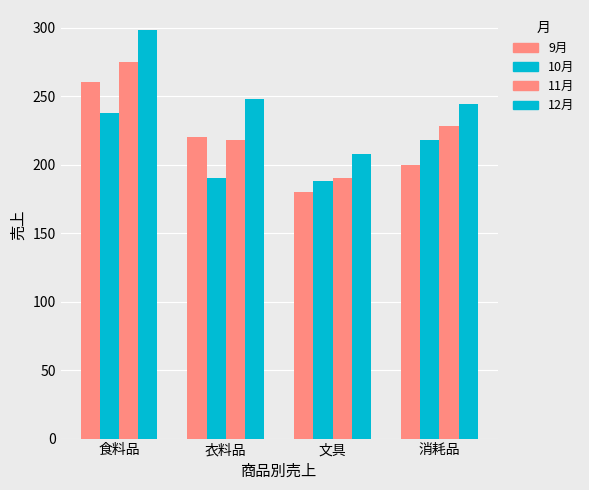

How many data points does each series have?

4